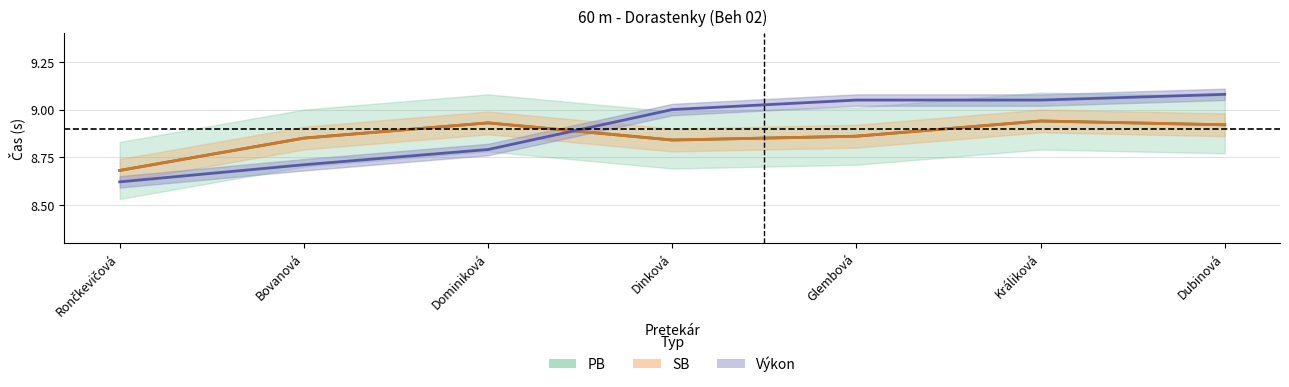

List the series in order of their peak value, lowest first.

PB, SB, Výkon